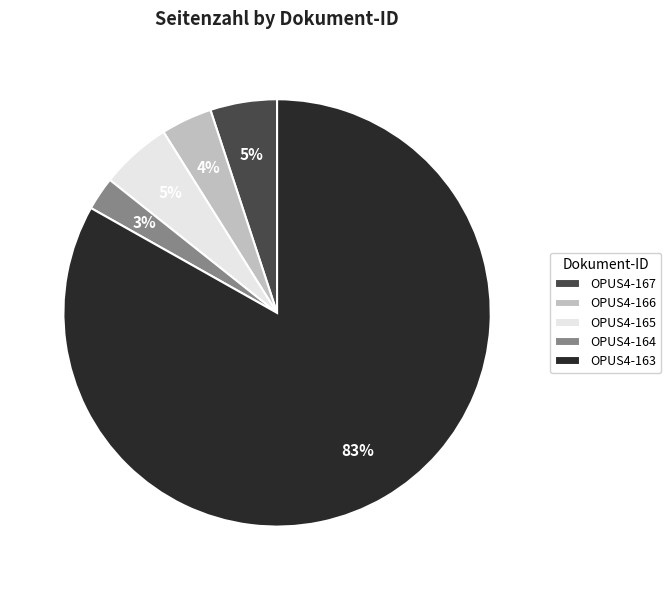

What is the smallest slice in the pie chart?

OPUS4-164